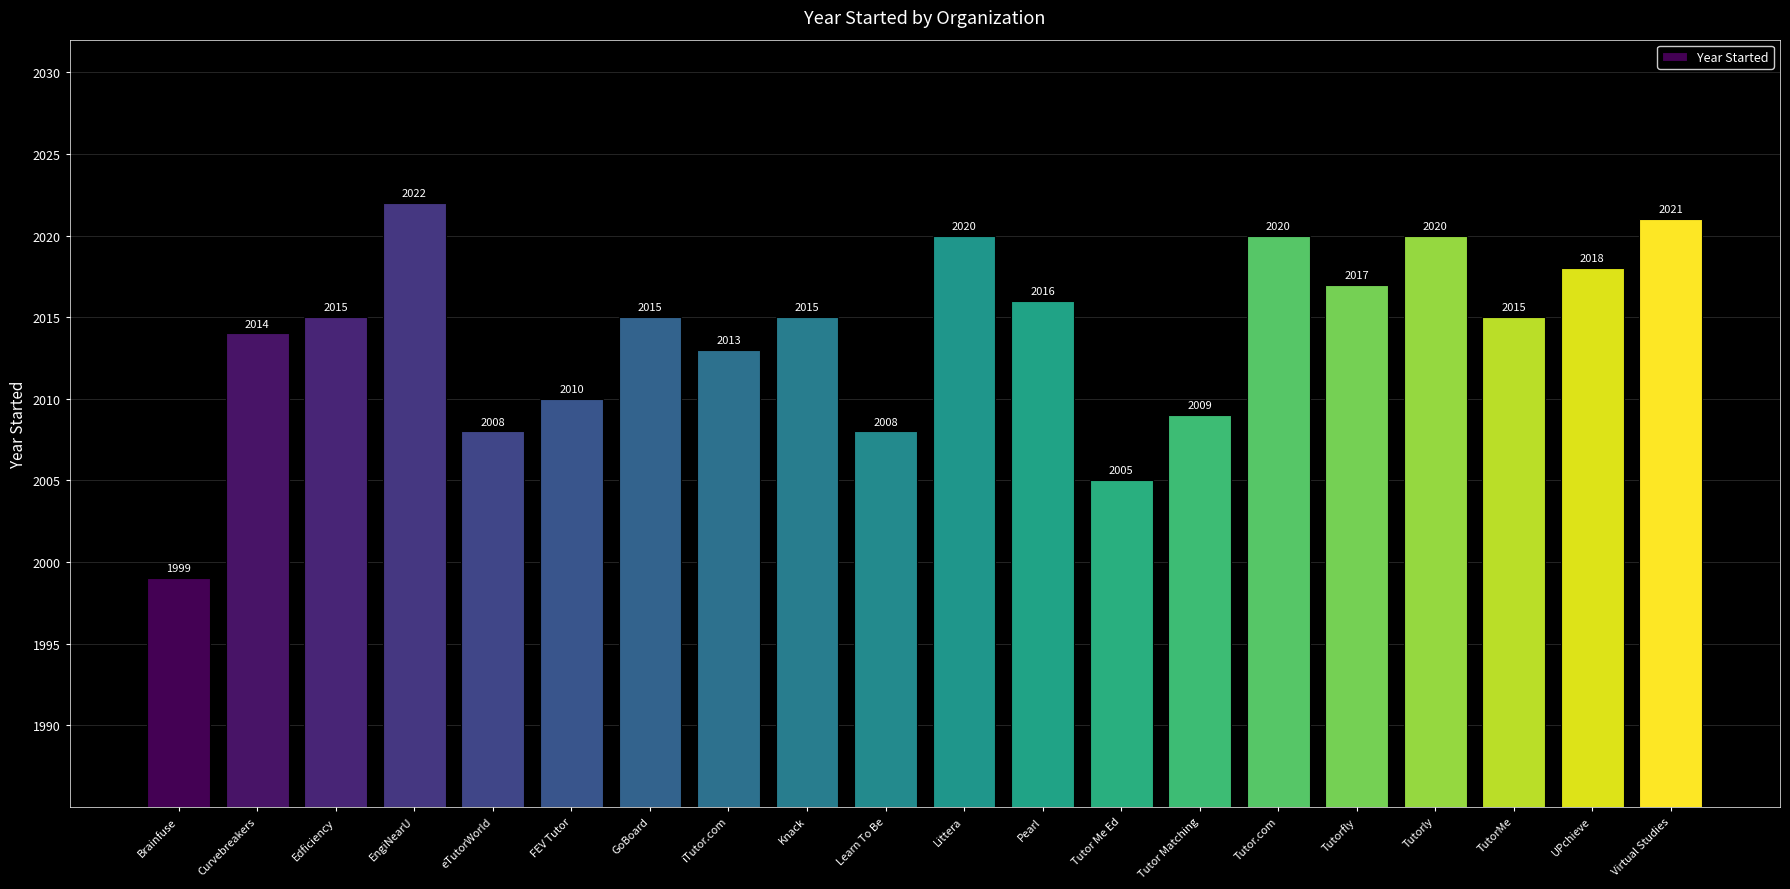

What is the label of the 11th bar from the left?

Littera